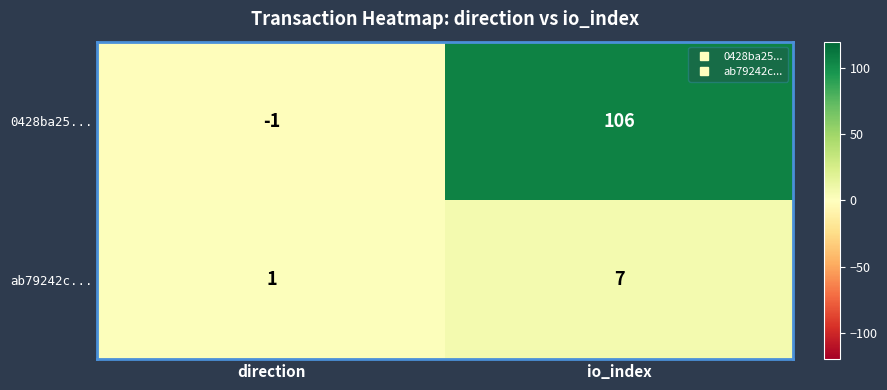

At which label does ab79242c... reach its minimum?

direction